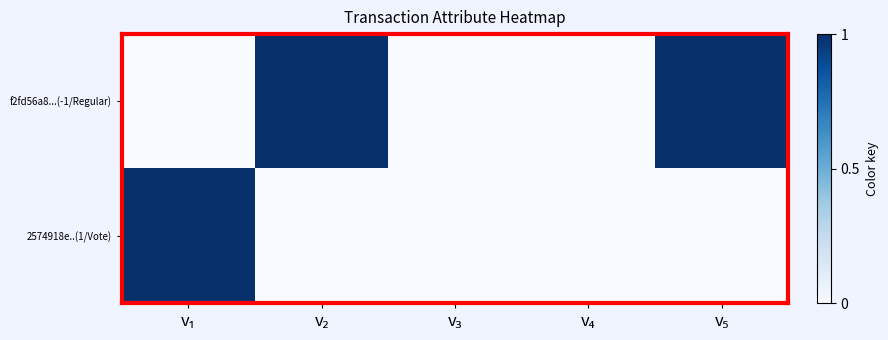

Which series has the largest total across all categories?

f2fd56a8...(-1/Regular)